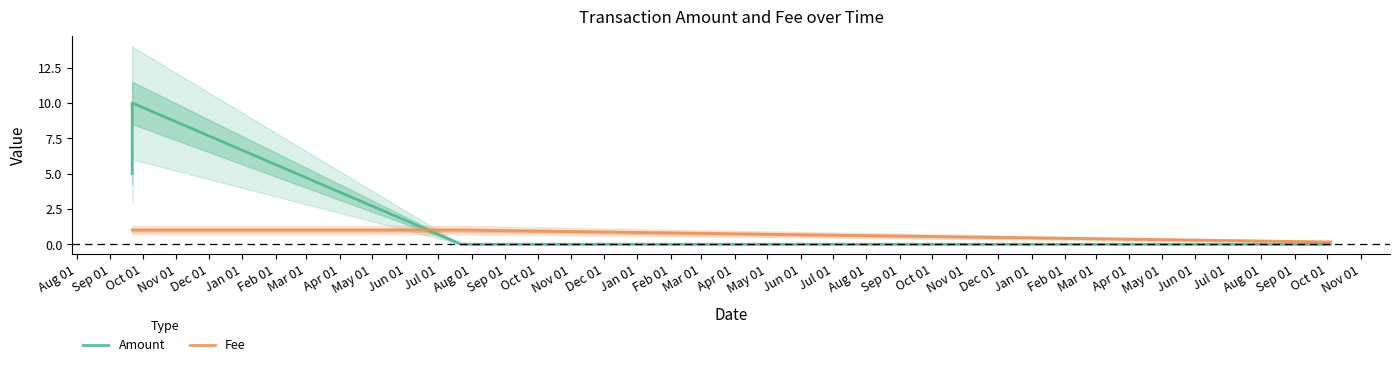

How many intersections are there between Amount and Fee?

1